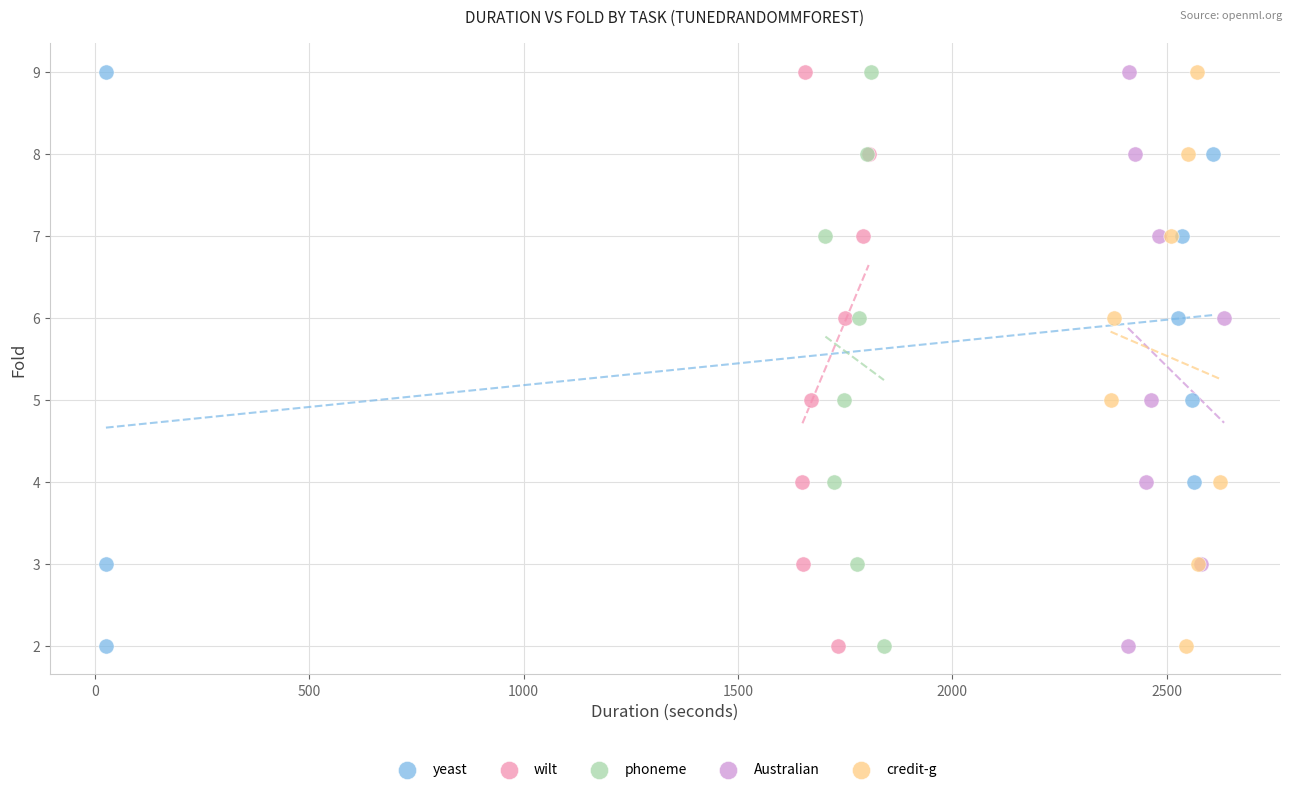

What are all the series names shown in the legend?

yeast, wilt, phoneme, Australian, credit-g